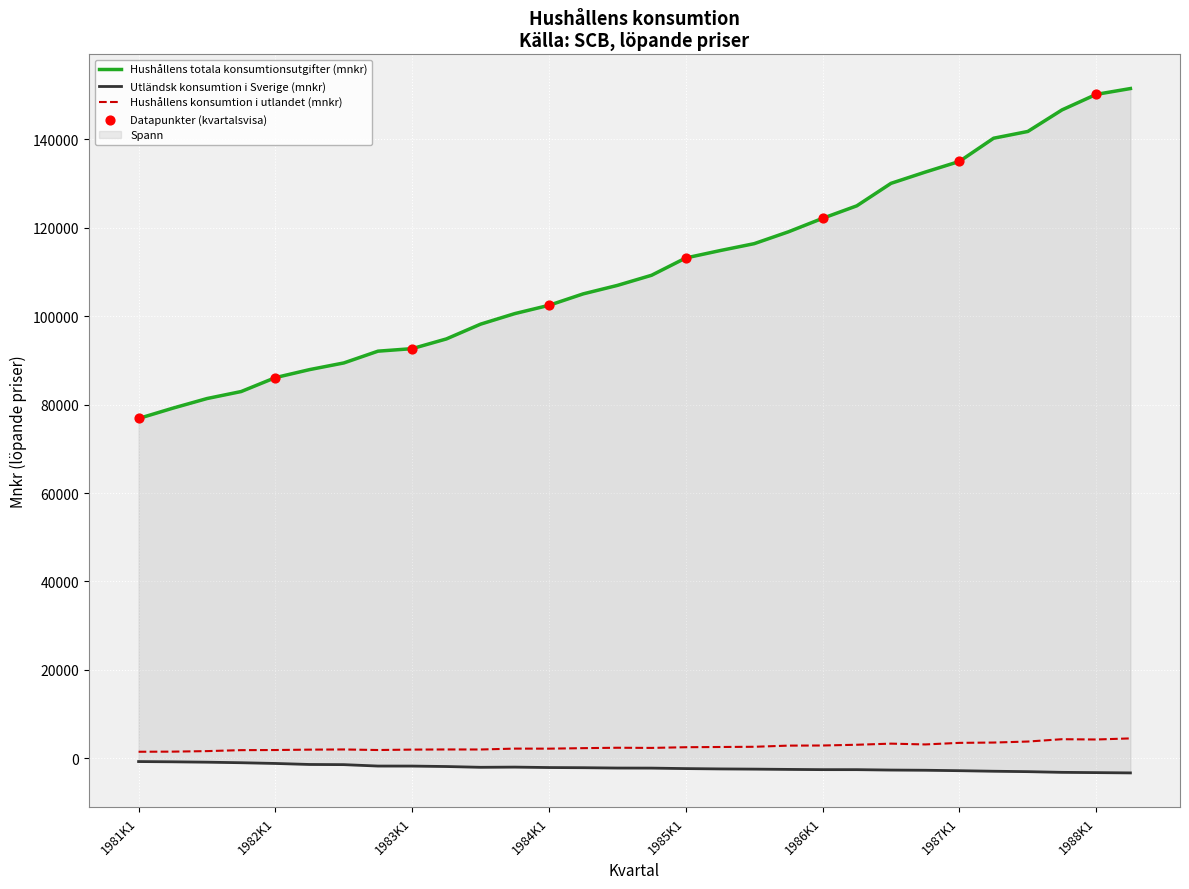

What are all the series names shown in the legend?

Hushållens totala konsumtionsutgifter (mnkr), Utländsk konsumtion i Sverige (mnkr), Hushållens konsumtion i utlandet (mnkr)